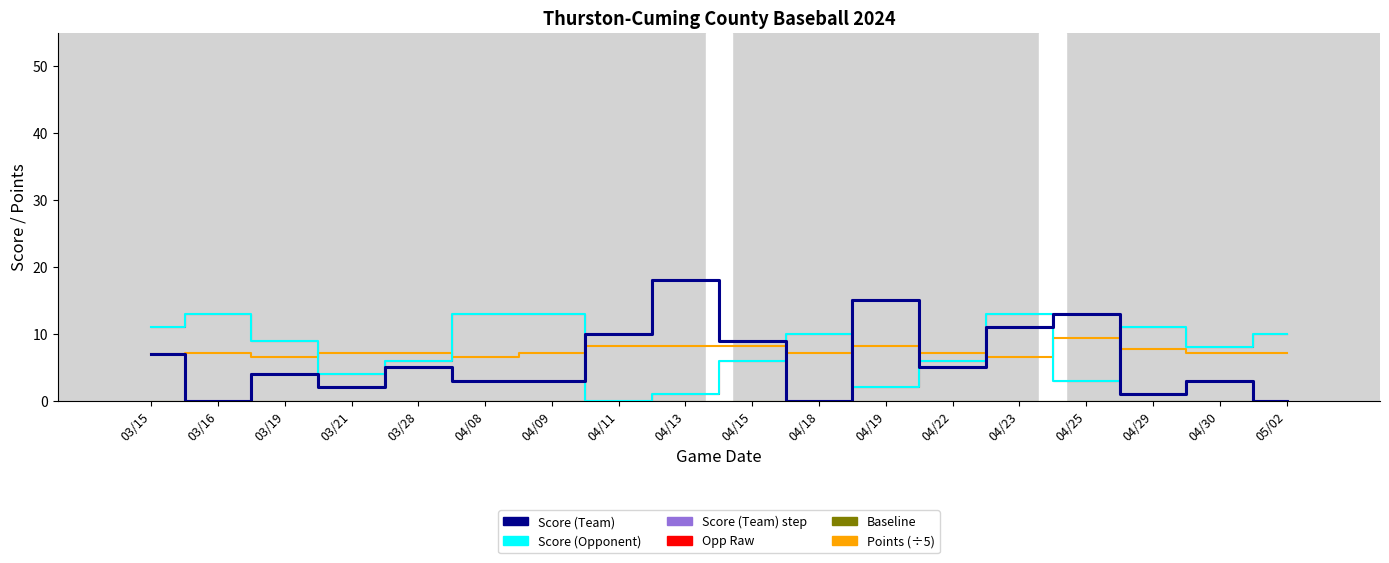

At which category does Score (Opponent) reach its first local valley?

03/21